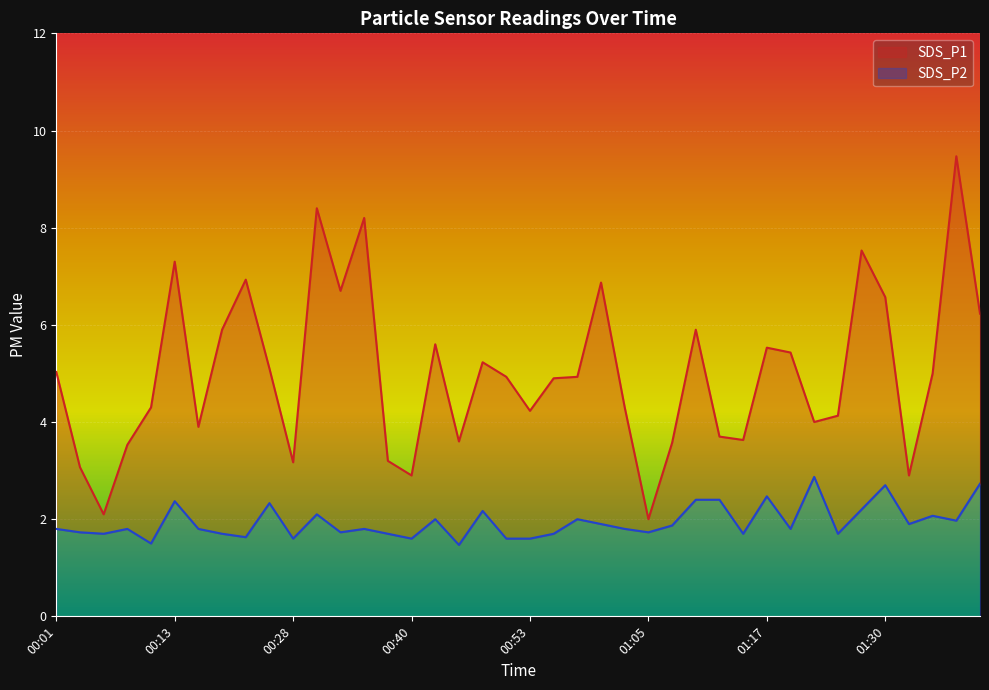

What is the greatest value displayed?

9.5